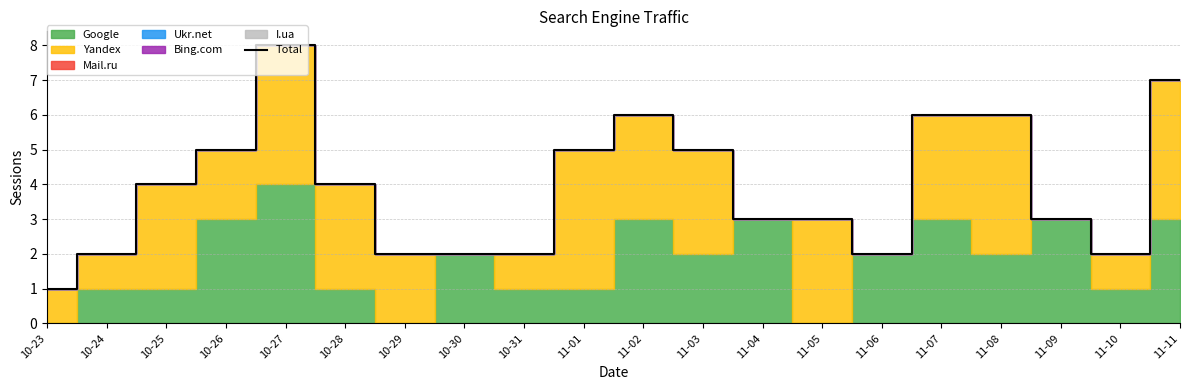

List the labels in order of value, largest first.

10-27, 11-11, 11-02, 11-07, 11-08, 10-26, 11-01, 11-03, 10-25, 10-28, 11-04, 11-05, 11-09, 10-24, 10-29, 10-30, 10-31, 11-06, 11-10, 10-23